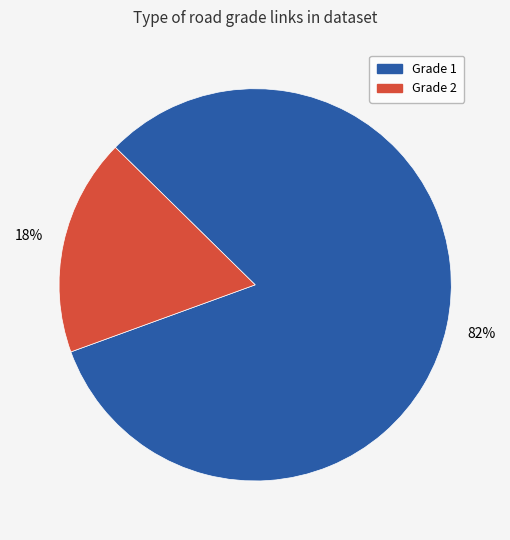

To the nearest percent, what is the difference between the largest and smallest slice percentages?

64%